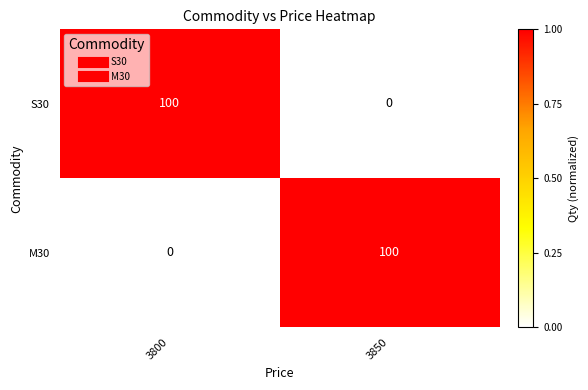

Is the value of M30 at 3850 greater than the value of S30 at 3850?

Yes